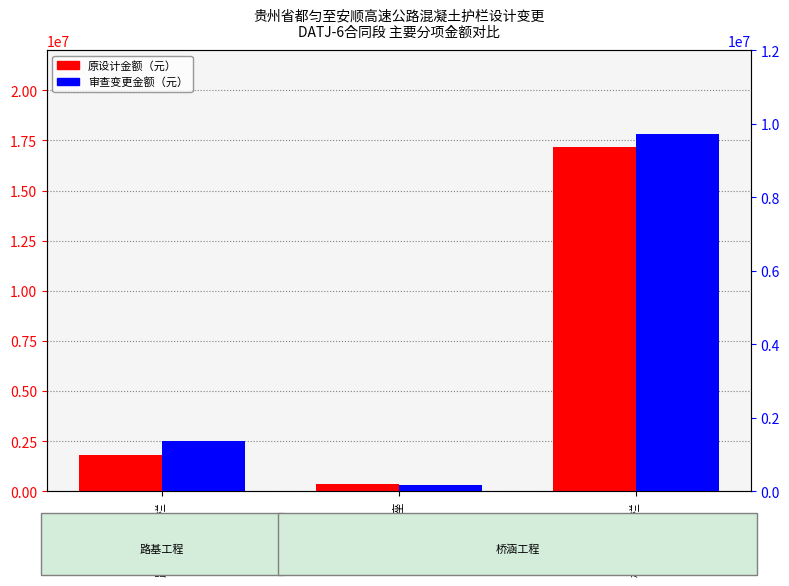

At 桥梁防撞护栏, list the series in order from largest to smallest.

原设计金额（元）, 审查变更金额（元）